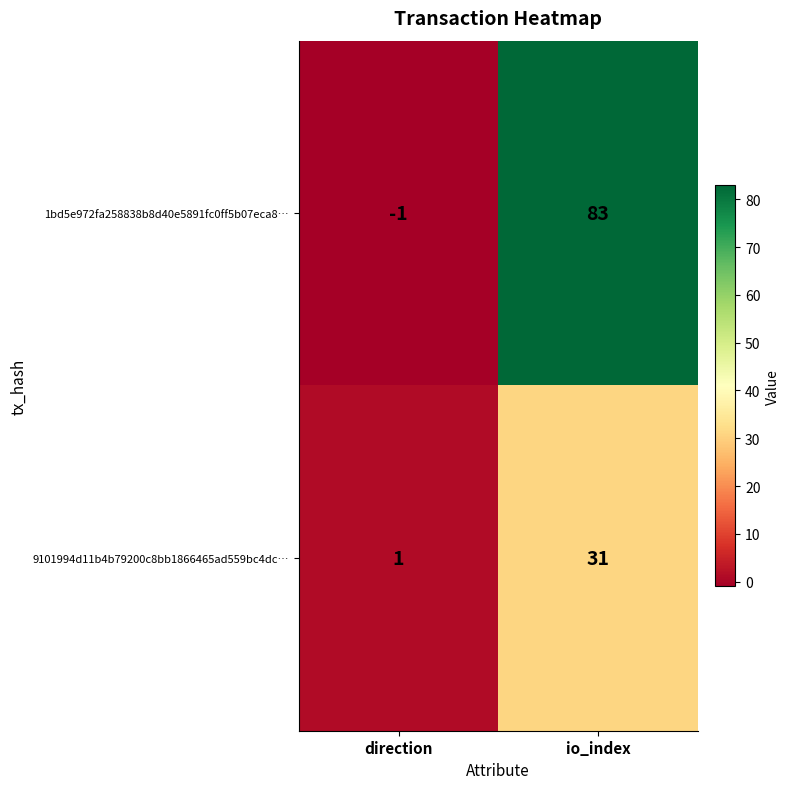

List the series in order of their peak value, lowest first.

9101994d11b4b79200c8bb1866465ad559bc4dc…, 1bd5e972fa258838b8d40e5891fc0ff5b07eca8…